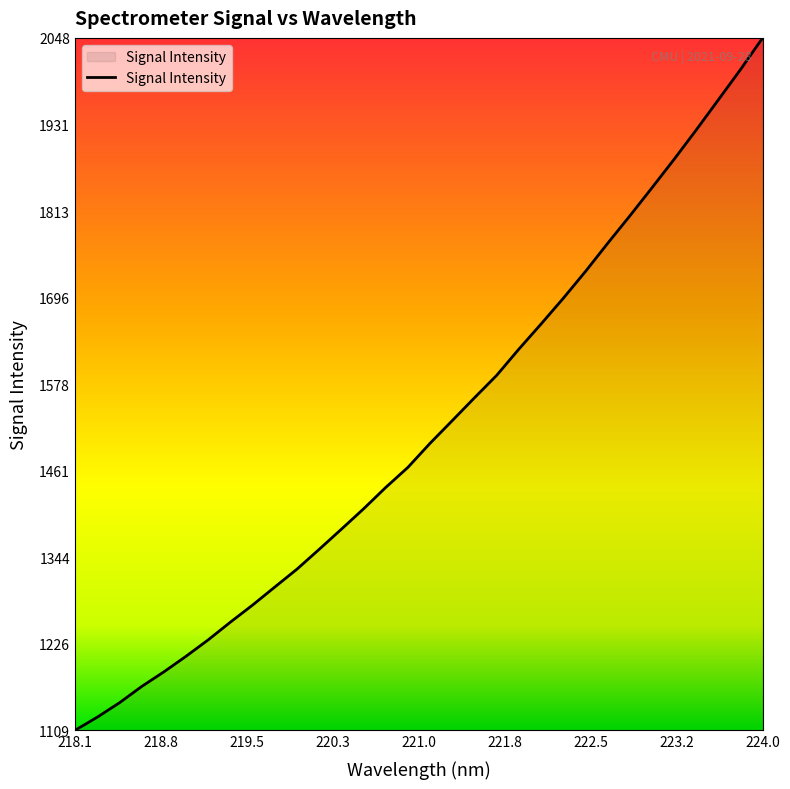

What is the smallest value displayed?

1109.0